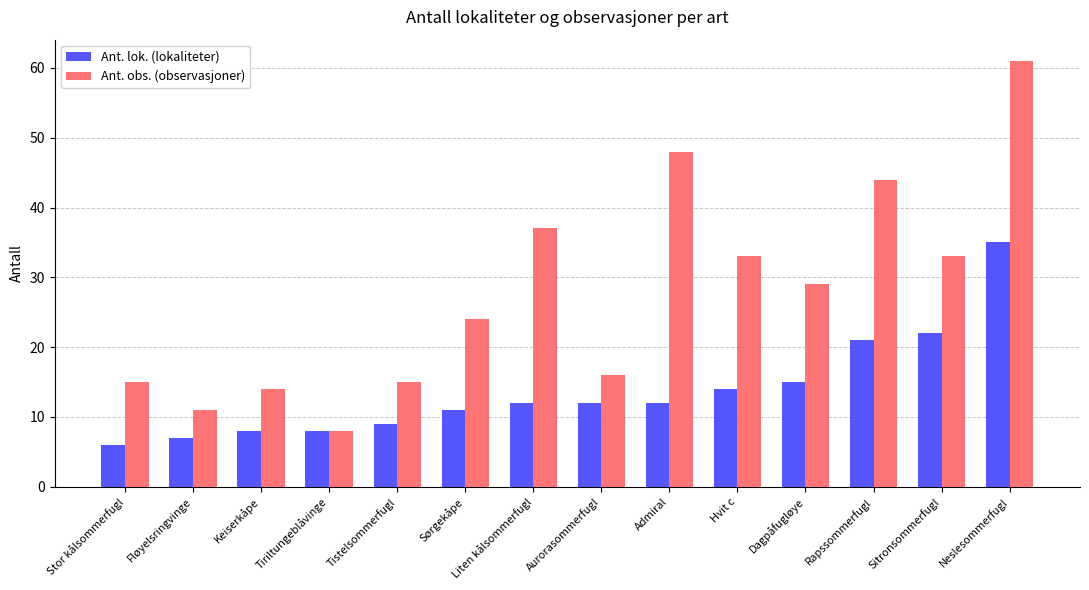

What is the total value across all series at Dagpåfugløye?

44